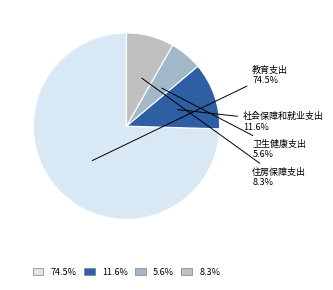

How many slices are in this pie chart?

4